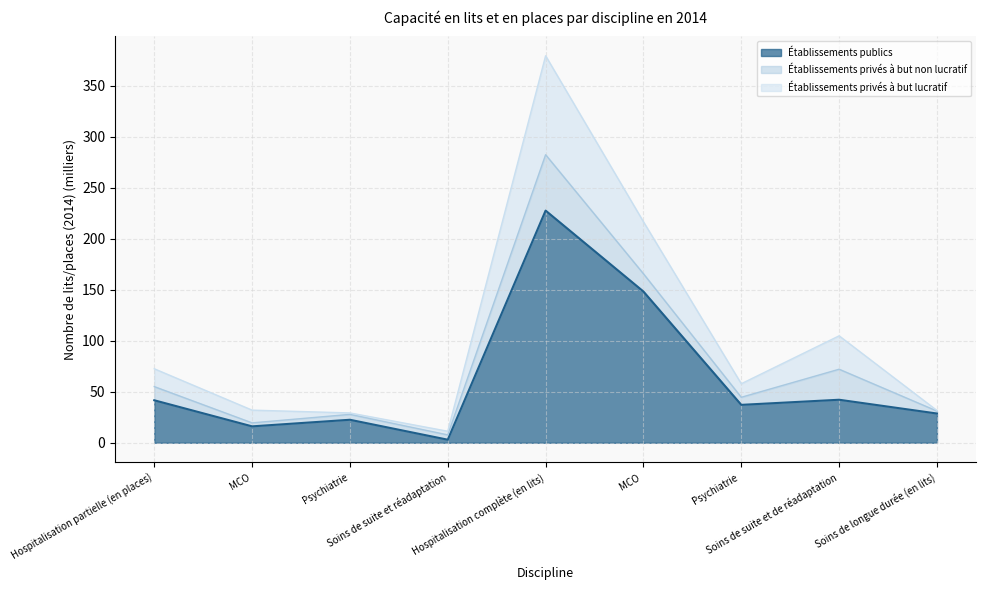

At which label is Établissements publics closest to 115?

MCO 